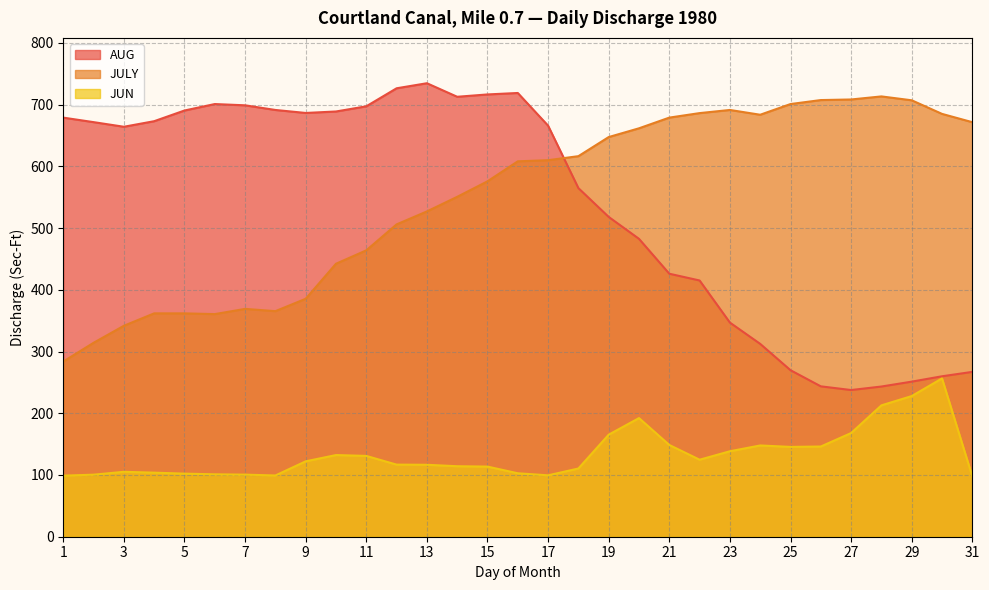

Which category has the highest value across all series?

13